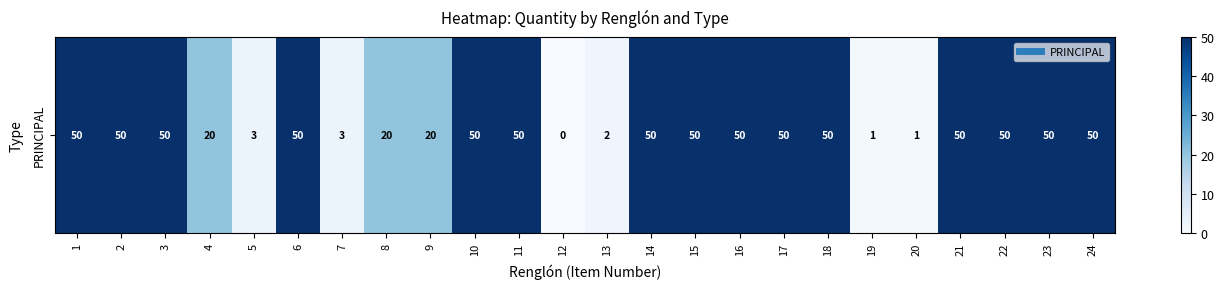

Reading right to left, extract all data points from this chart.

50	50	50	50	1	1	50	50	50	50	50	2	0	50	50	20	20	3	50	3	20	50	50	50